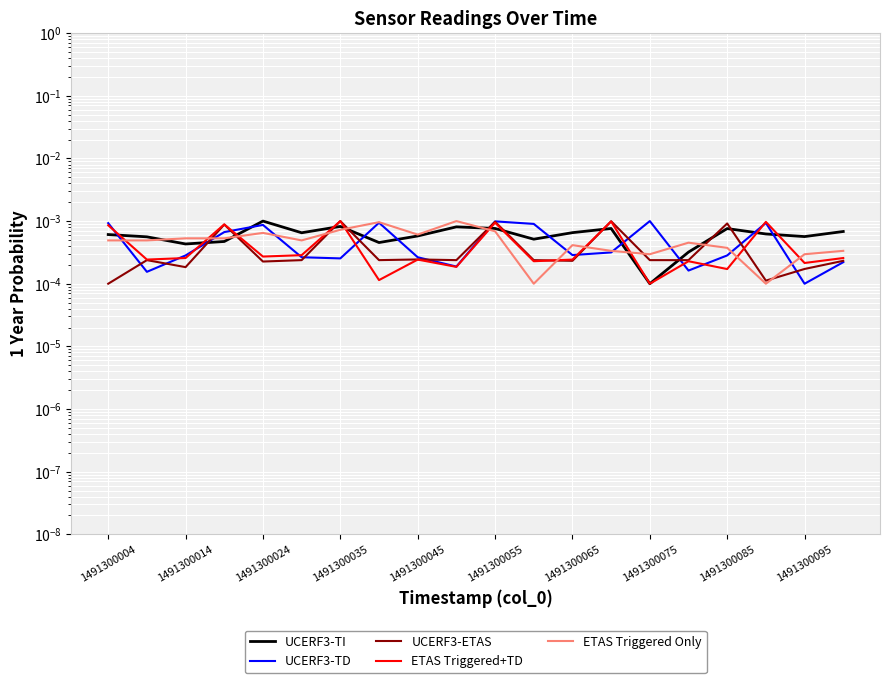

True or false: ETAS Triggered+TD has more than 0 points higher than both neighbors.

True